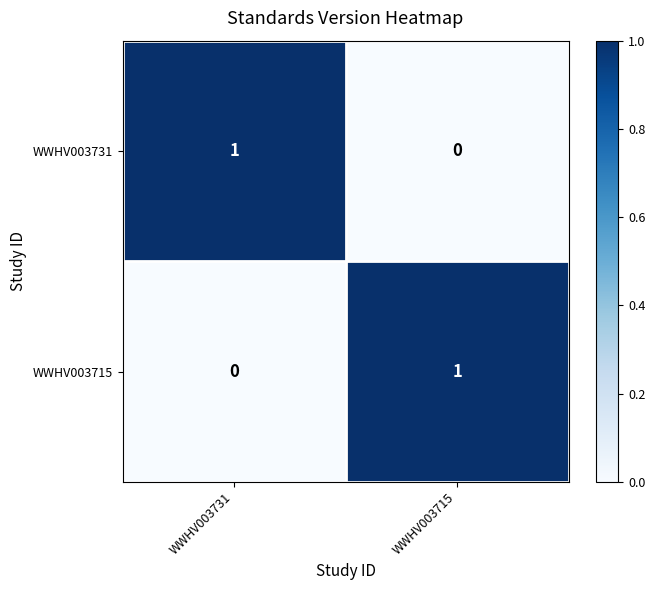

The value of WWHV003715 at WWHV003731 is -1. True or false?

False